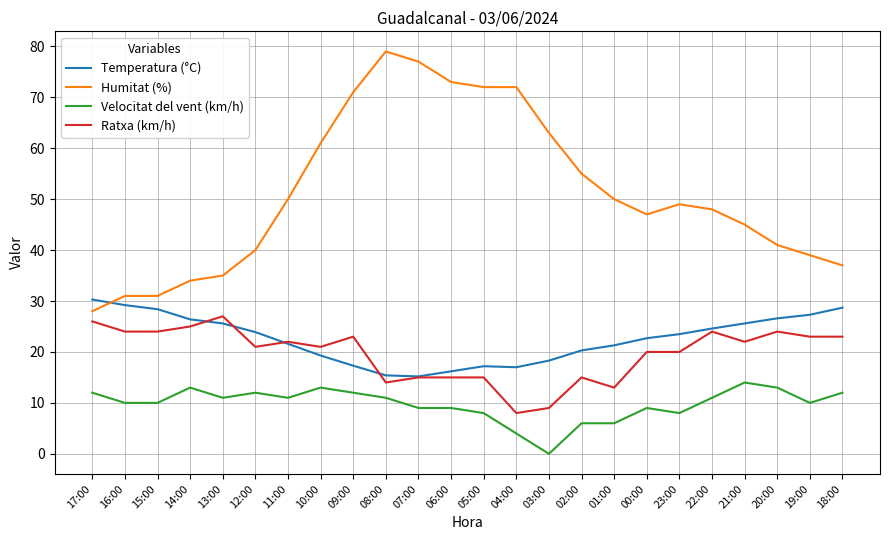

Where do Temperatura (°C) and Humitat (%) first cross each other?

17:00 and 16:00